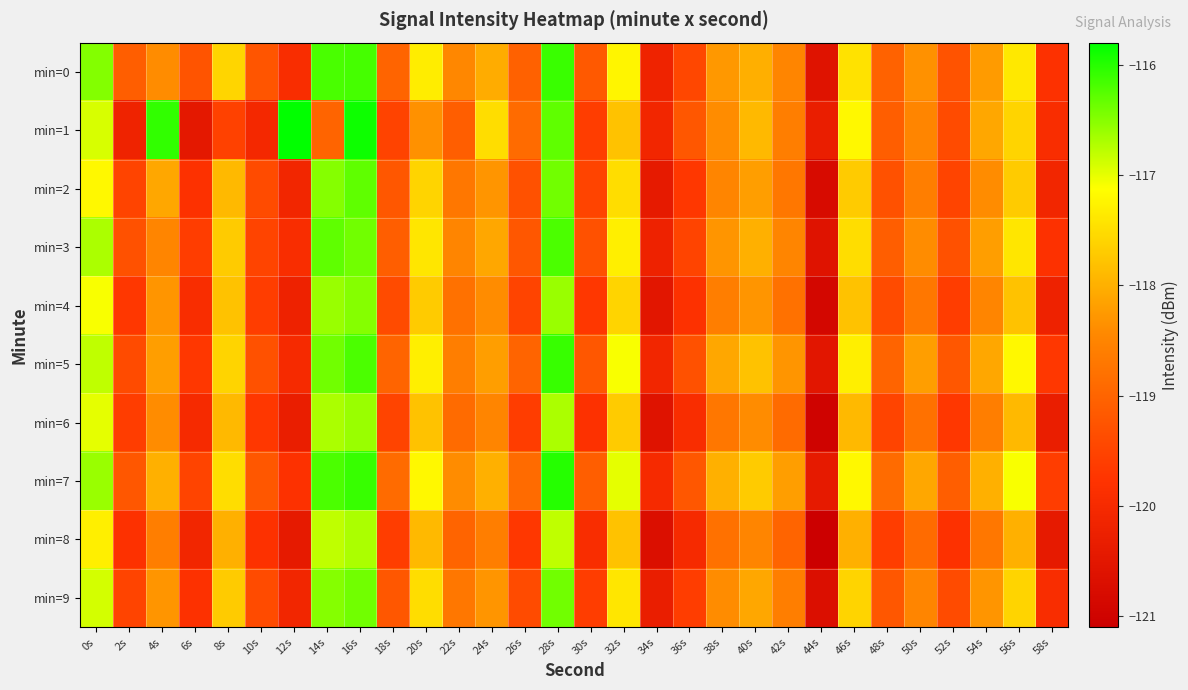

Which series has the largest range (max minus min)?

min=1